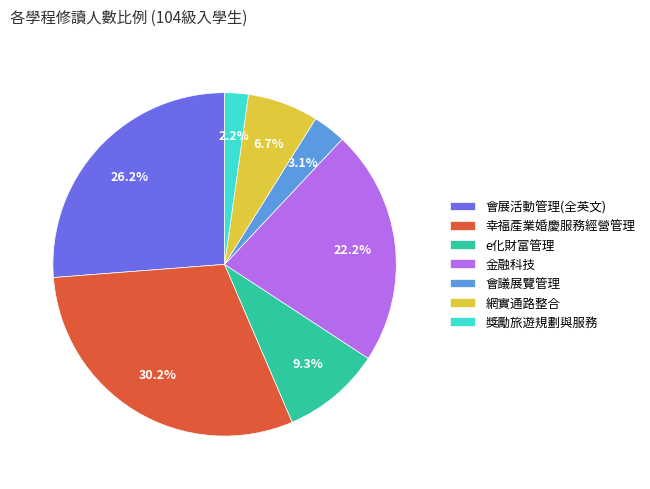

To the nearest percent, what percentage of the pie is 幸福產業婚慶服務經營管理?

30%